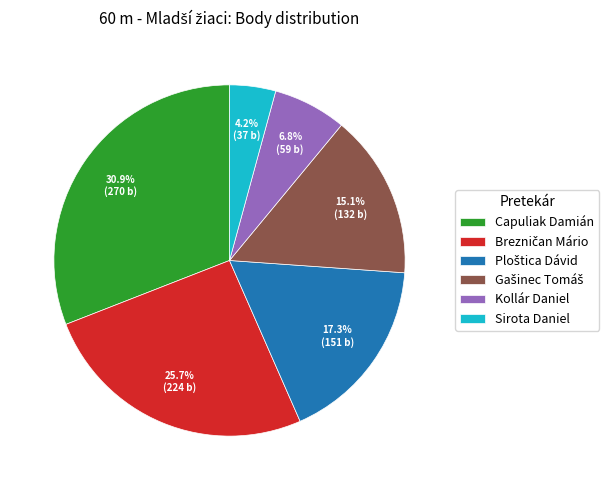

How many segments does this pie chart have?

6